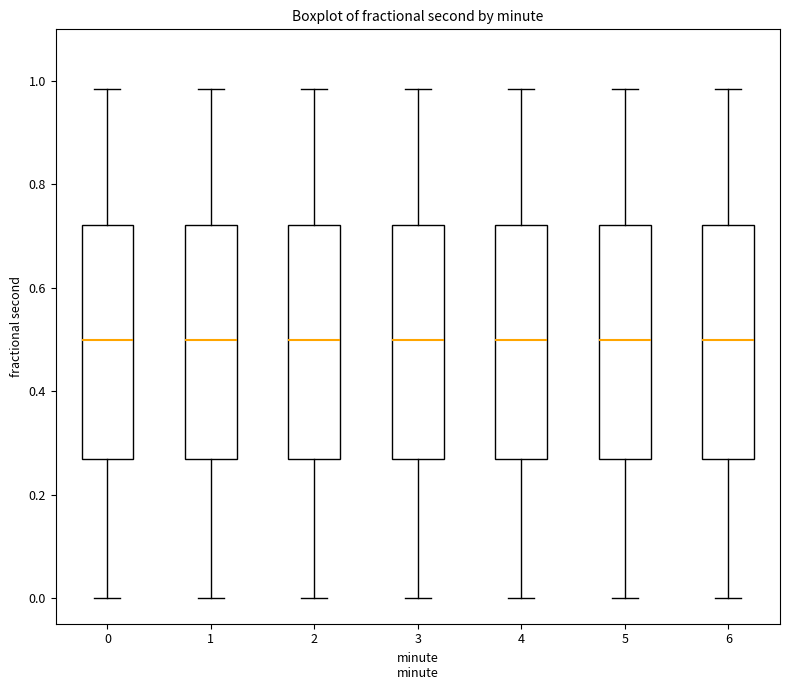

Reading left to right, read every box against the y-axis: the position of its median line, the range the box covers, and the ends of its whiskers. The values are not printed on the chart, so give them approximately, as read against the axis.

0: median 0.50, box 0.26 to 0.72, whiskers 0.00 to 0.98
1: median 0.50, box 0.26 to 0.72, whiskers 0.00 to 0.98
2: median 0.50, box 0.26 to 0.72, whiskers 0.00 to 0.98
3: median 0.50, box 0.26 to 0.72, whiskers 0.00 to 0.98
4: median 0.50, box 0.26 to 0.72, whiskers 0.00 to 0.98
5: median 0.50, box 0.26 to 0.72, whiskers 0.00 to 0.98
6: median 0.50, box 0.26 to 0.72, whiskers 0.00 to 0.98